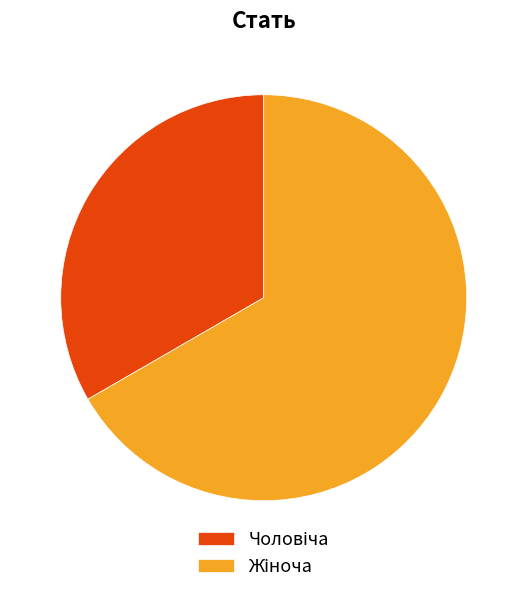

How many segments does this pie chart have?

2